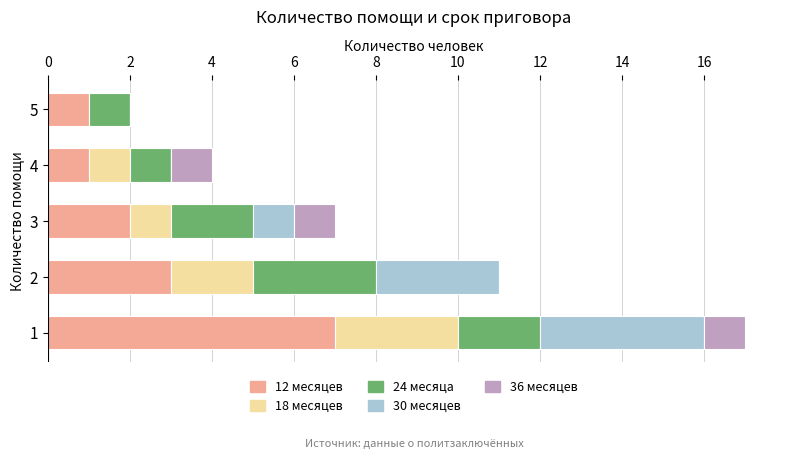

What is the average value of the 12 месяцев series?

3